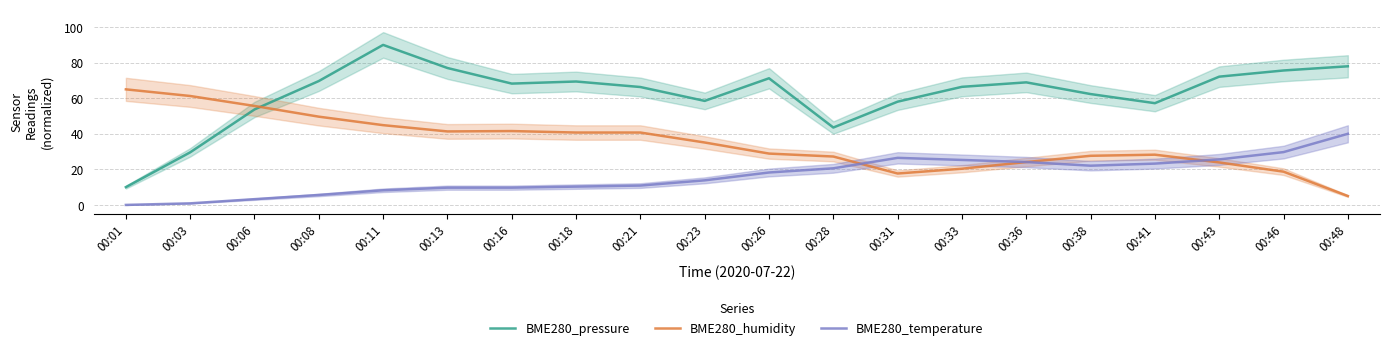

Which series has the largest range (max minus min)?

BME280_pressure